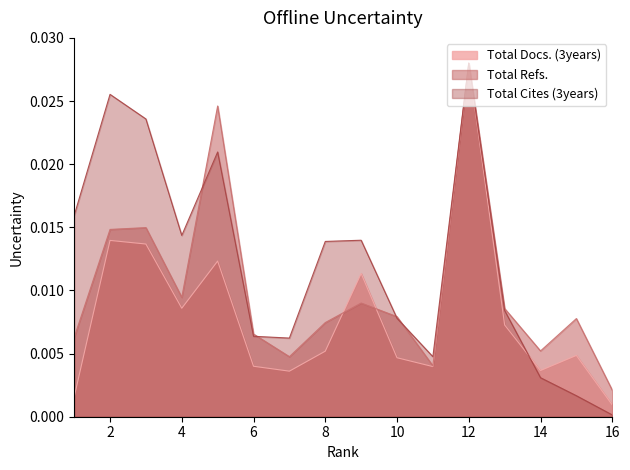

How many intersections are there between Total Refs. and Total Docs. (3years)?

2